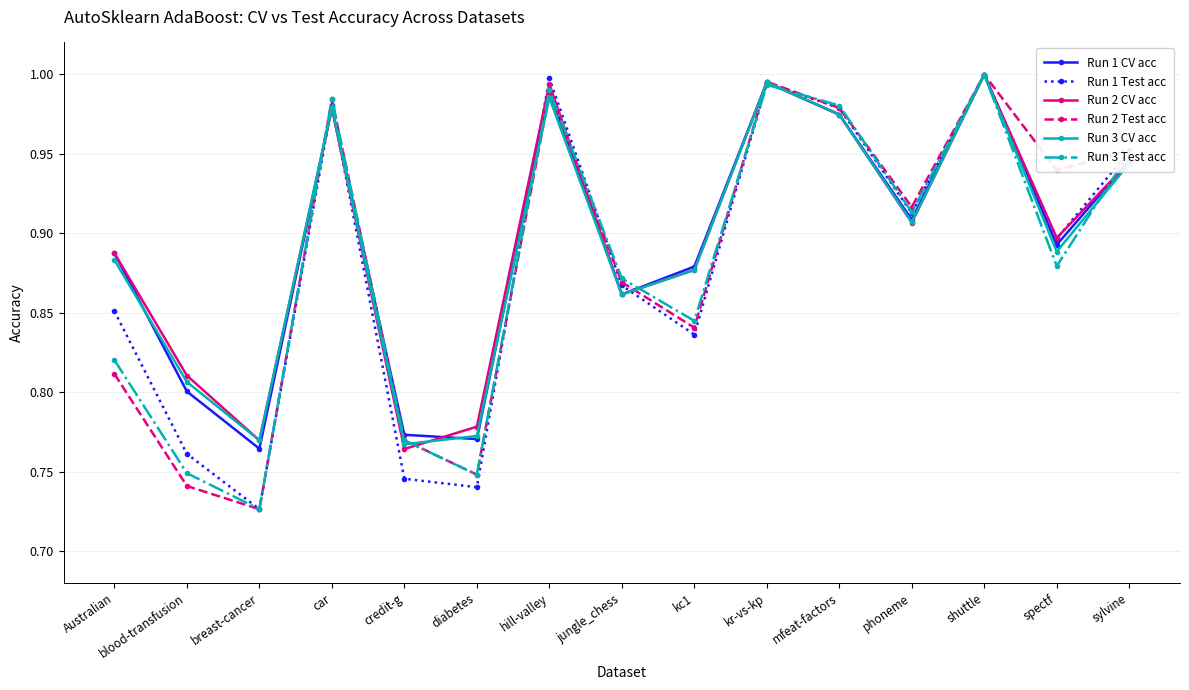

In Run 1 CV acc, how many points are higher than both neighbors (excluding endpoints)?

4